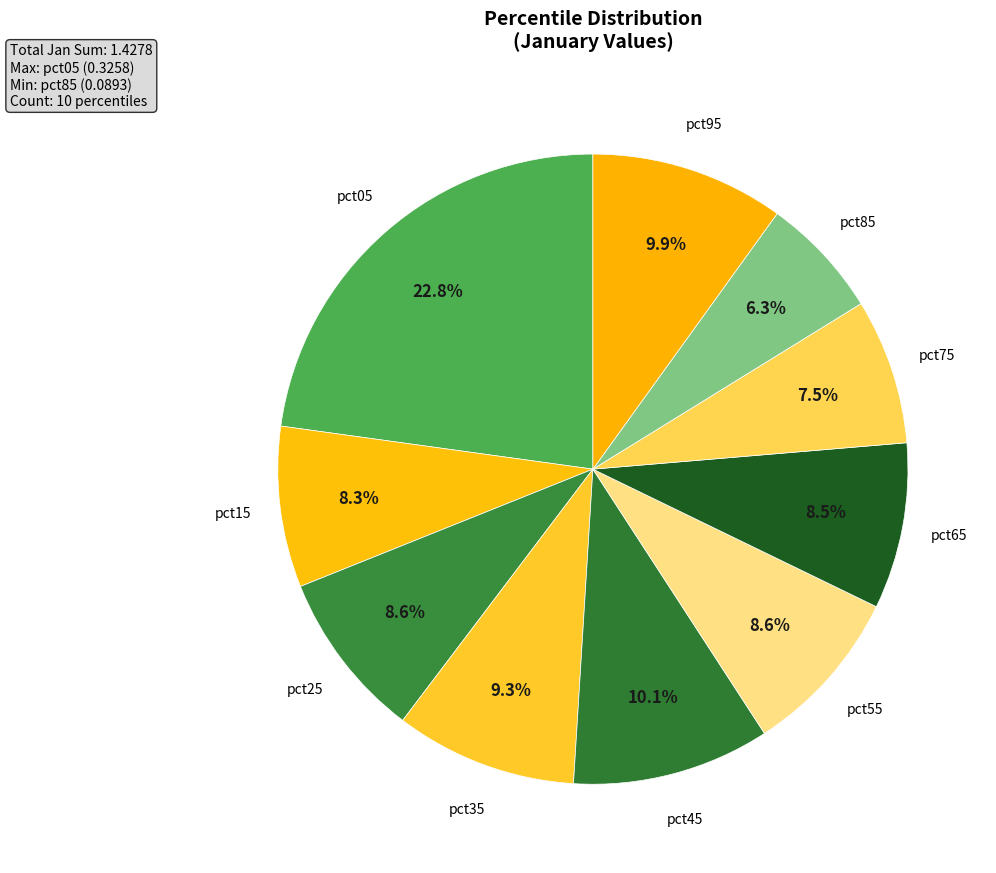

Does any single category account for the majority?

No